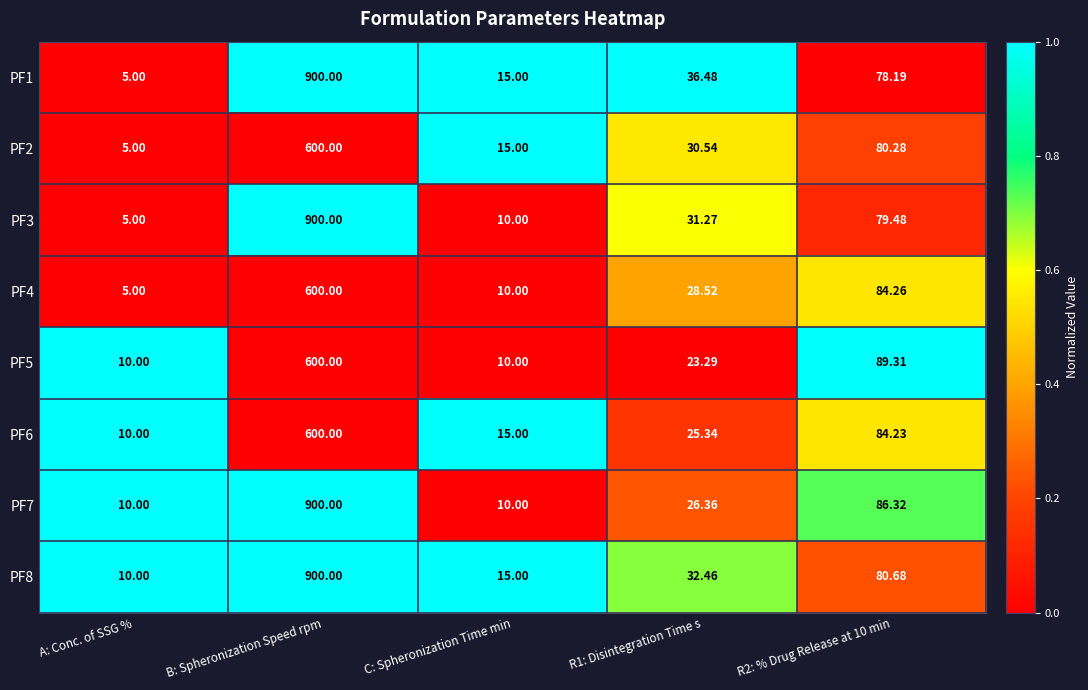

Which category has the highest value across all series?

B: Spheronization Speed rpm